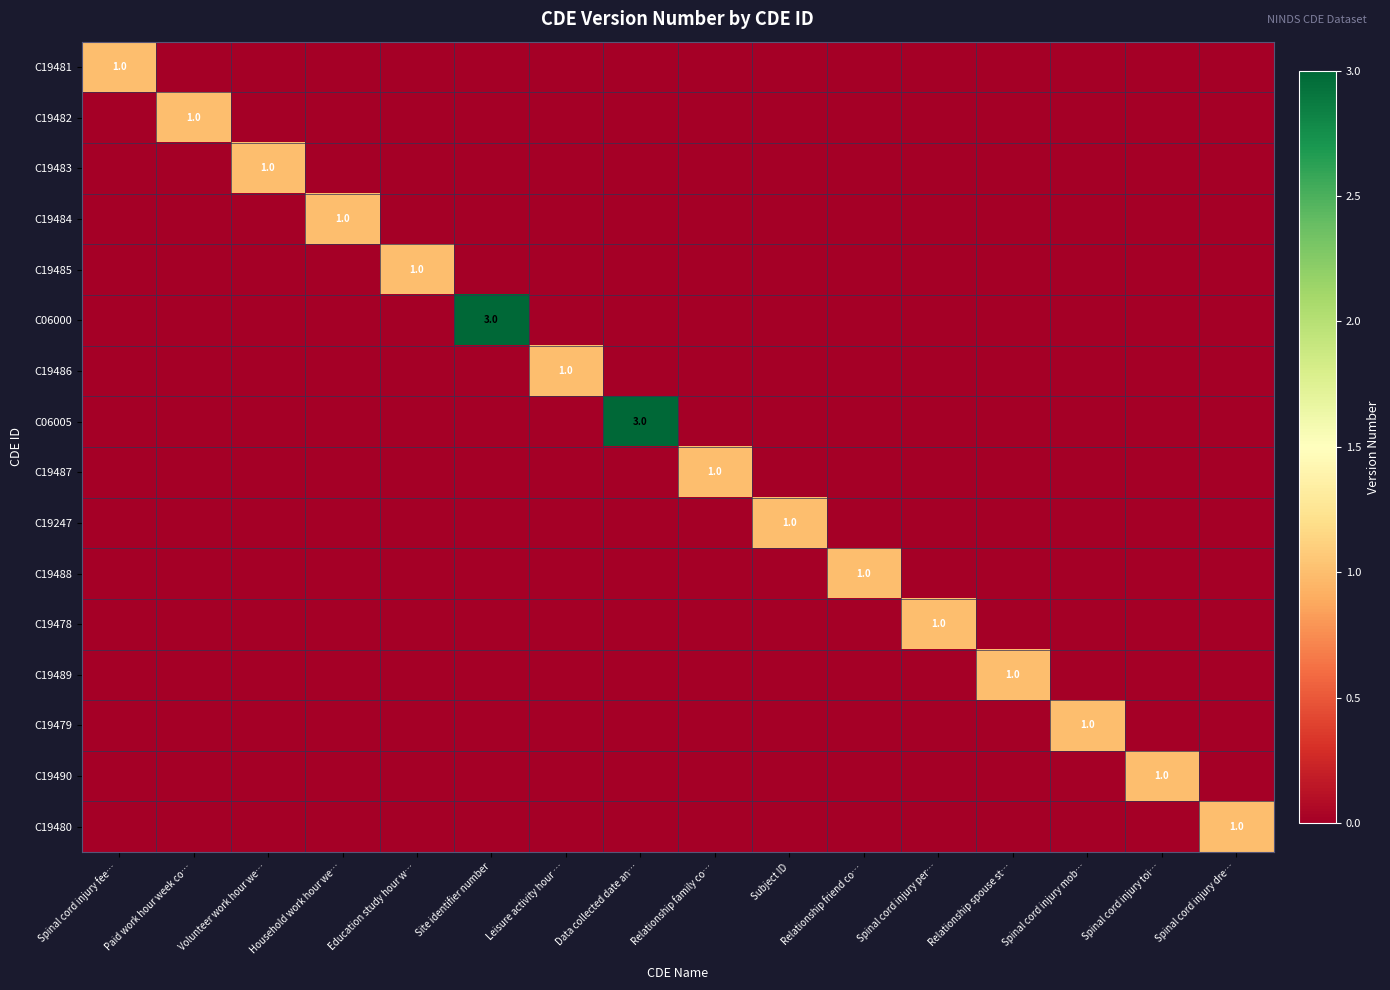

The C19481 series shows 0 at Volunteer work hour we…. True or false?

True